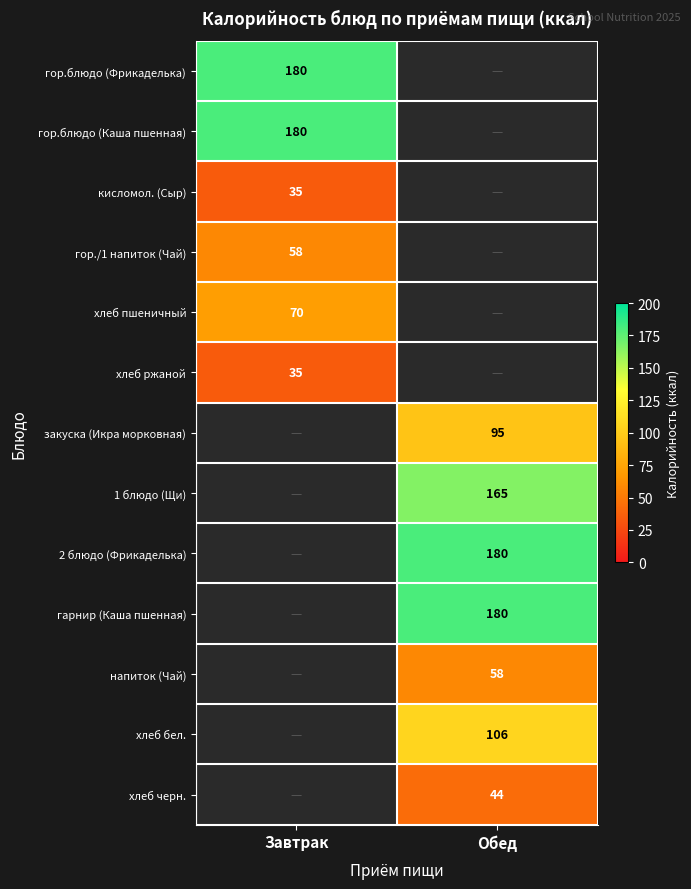

Is it true that хлеб черн. equals 63 at Обед?

False